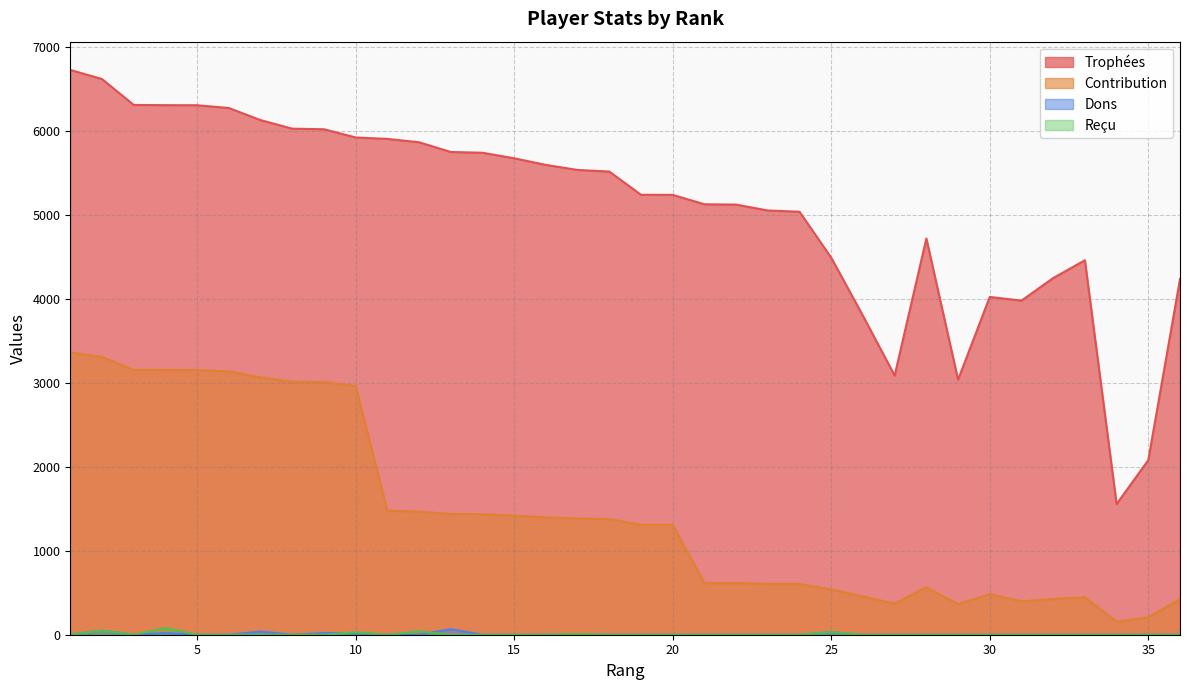

The value of Contribution at 4 is 5091. True or false?

False